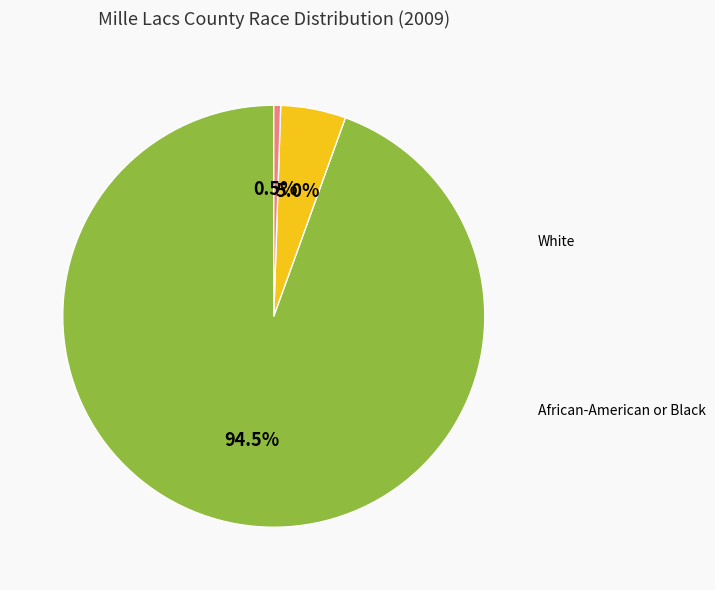

Is there a majority slice in this chart?

Yes